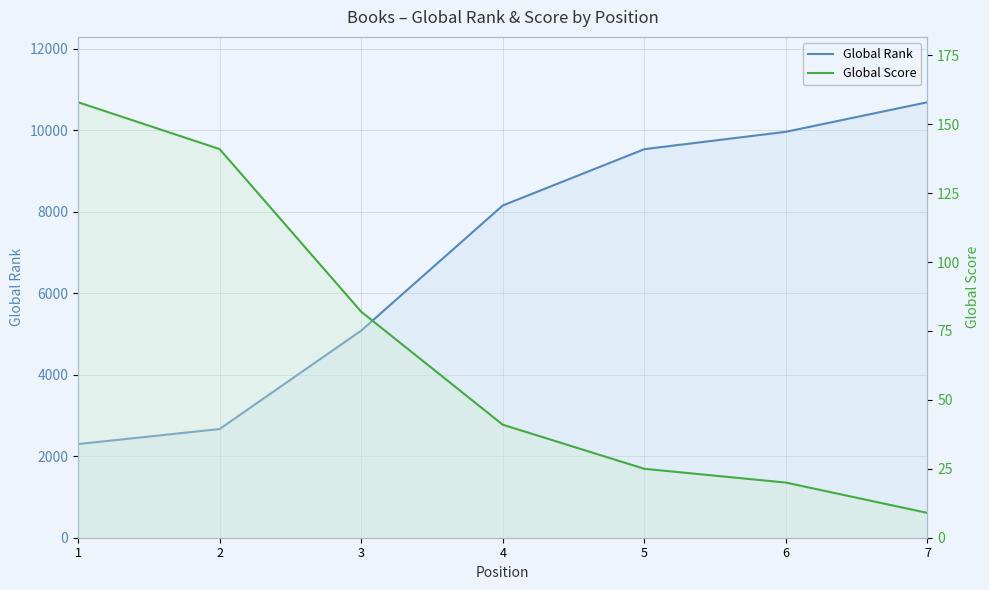

What is the average value of the Global Rank series?

6912